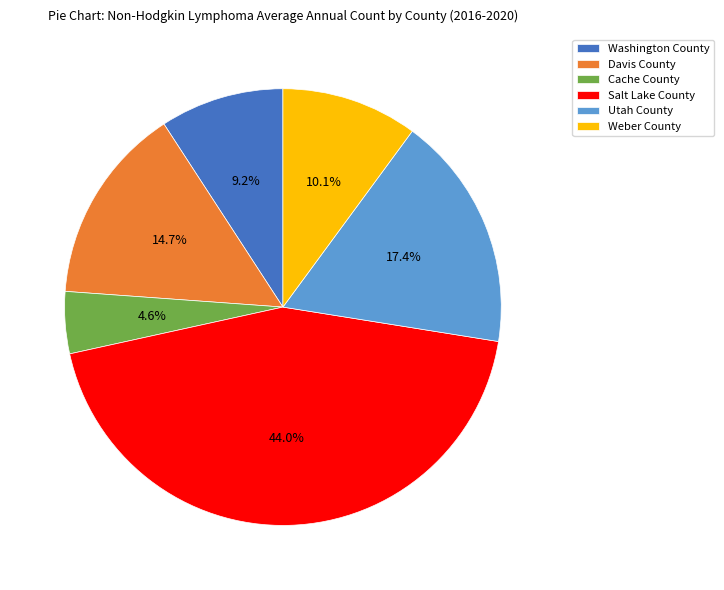

How many segments does this pie chart have?

6